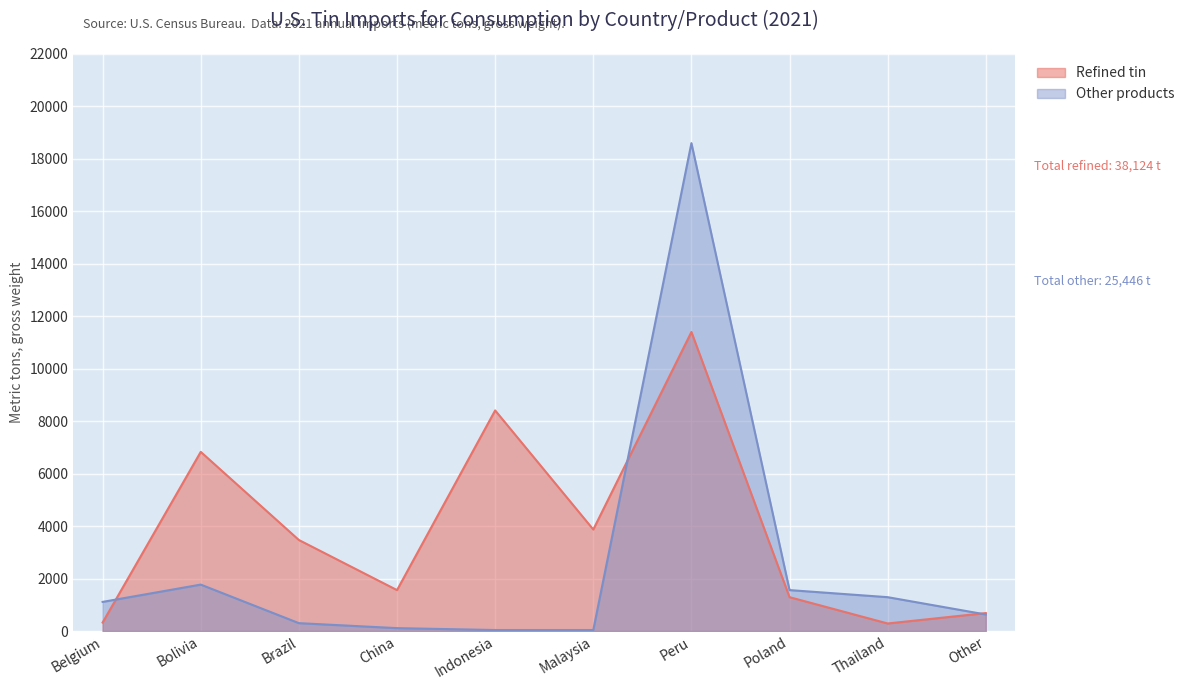

How many data points in Refined tin are above 3470?

4